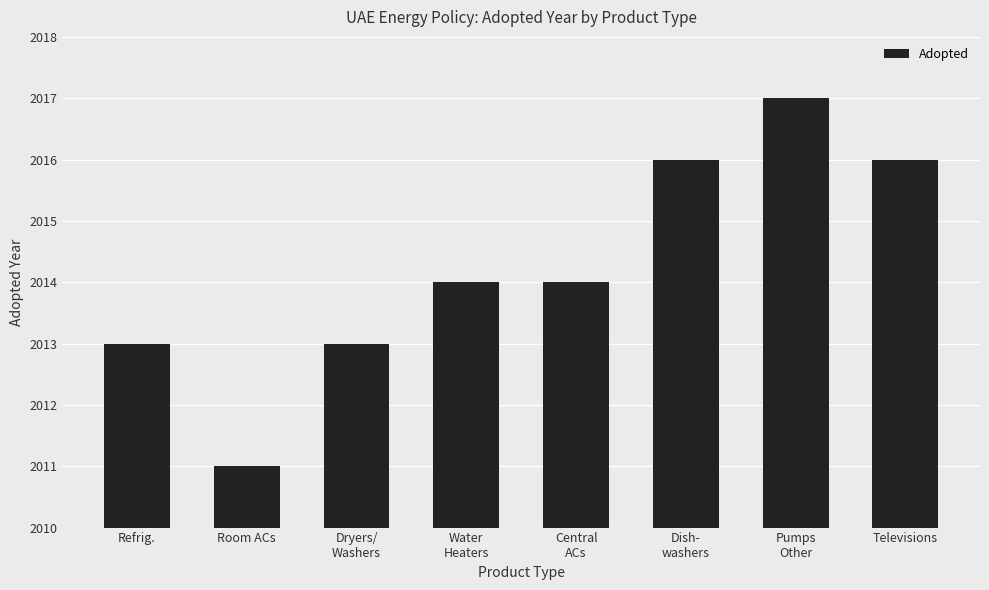

What is the label of the 7th bar from the left?

Pumps
Other